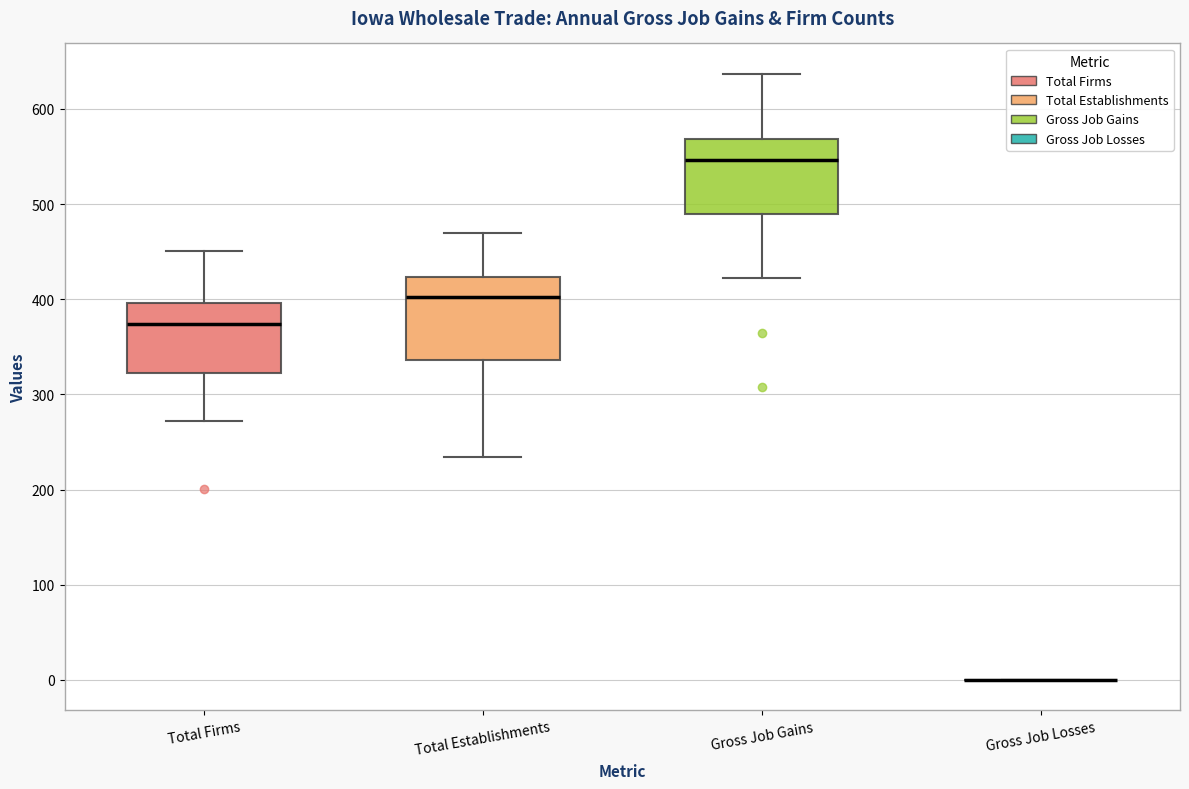

Reading left to right, transcribe this box plot: for each box, give where its median line is, the range the box spans, and where its two whiskers end, as read against the y-axis. The values are not printed on the chart, so give them approximately, as read against the axis.

Total Firms: median 370, box 320 to 400, whiskers 270 to 450
Total Establishments: median 400, box 340 to 420, whiskers 230 to 470
Gross Job Gains: median 550, box 490 to 570, whiskers 420 to 640
Gross Job Losses: box collapsed to a line at 0, whiskers 0 to 0